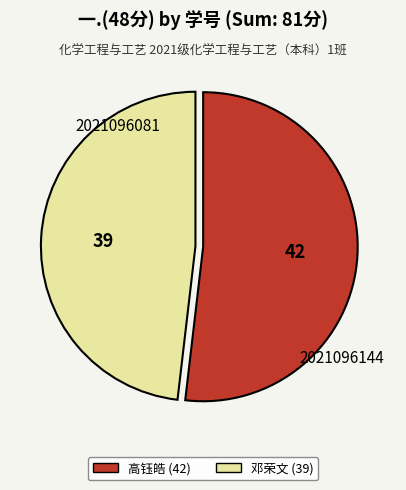

Does any single category account for the majority?

Yes